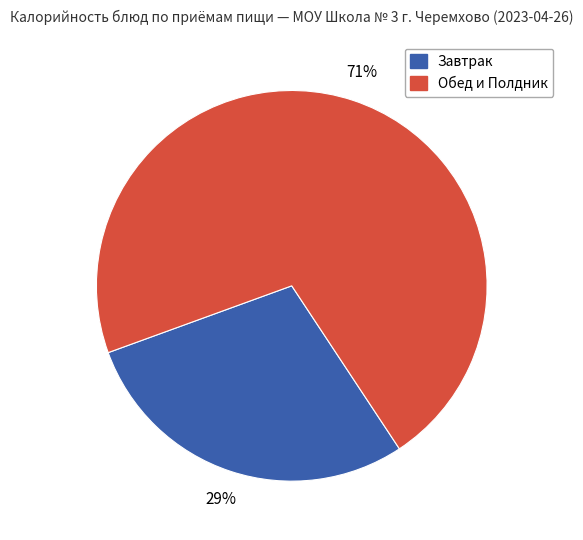

To the nearest percent, what is the average slice percentage?

50%